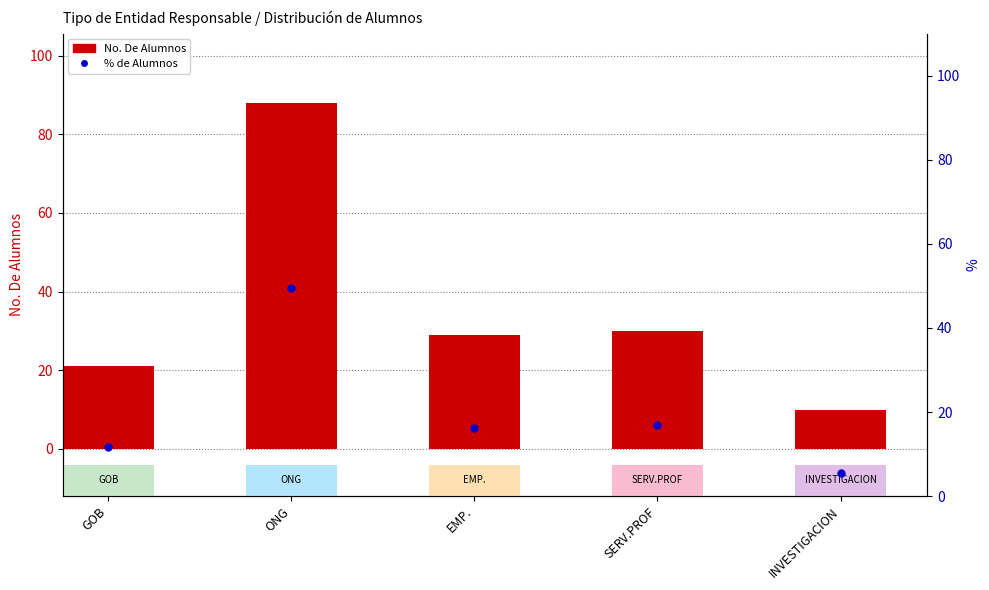

At how many categories does at least one series exceed 62?

1